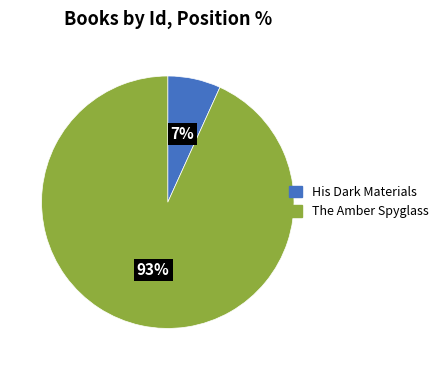

Is the sum of The Amber Spyglass and His Dark Materials greater than half?

Yes